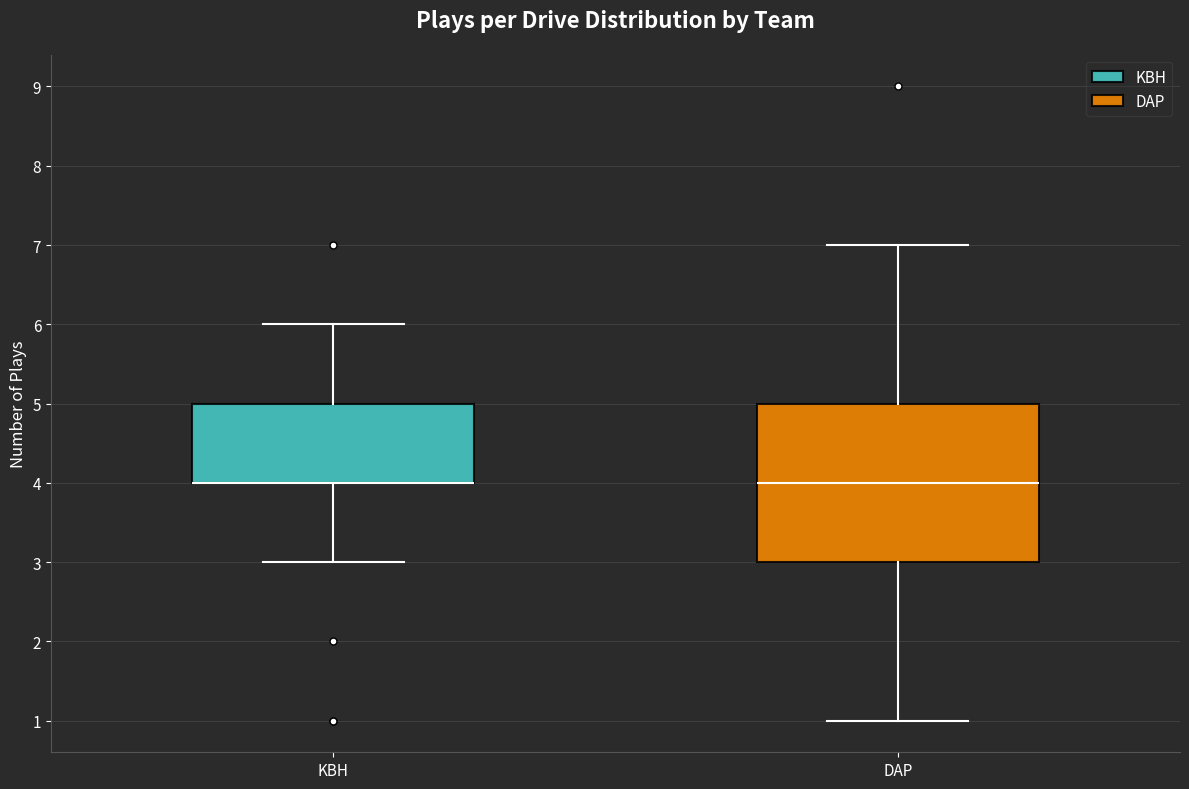

Where does the upper whisker of the box for KBH end on the y-axis? The values are not printed on the chart, so give them approximately, as read against the axis.

6